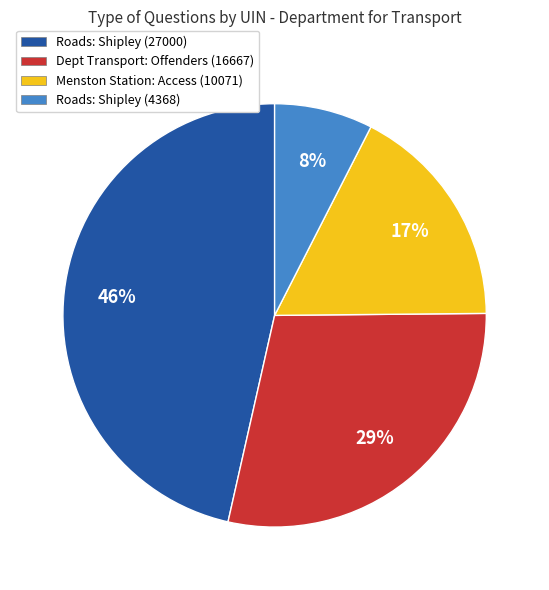

How many slices are in this pie chart?

4